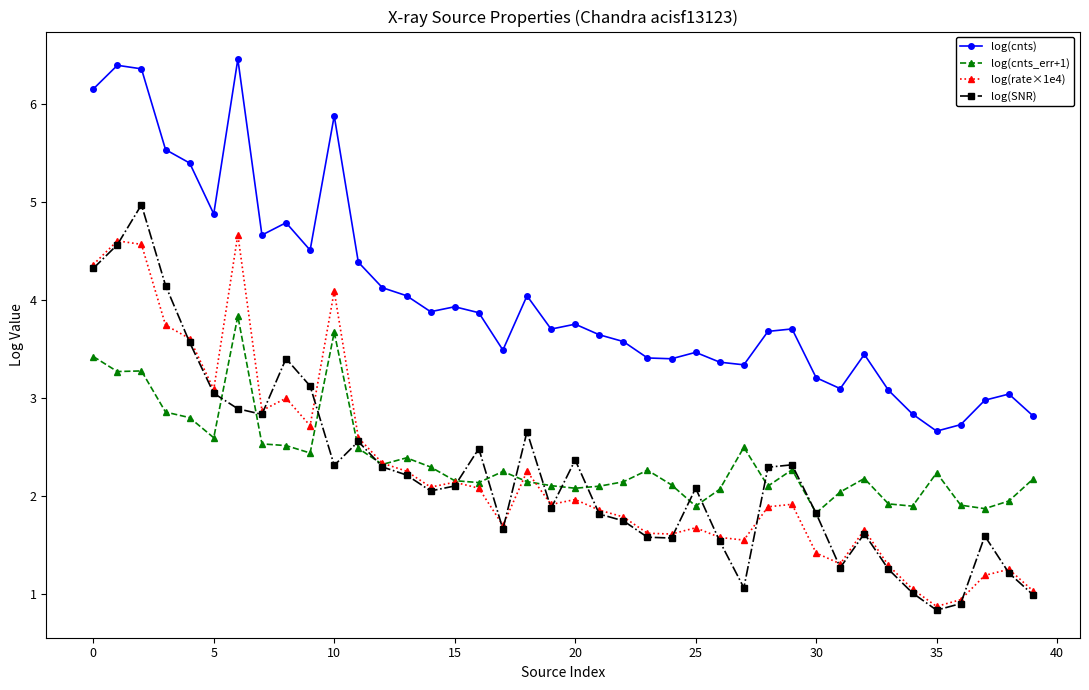

What is the minimum value for log(SNR)?

0.8